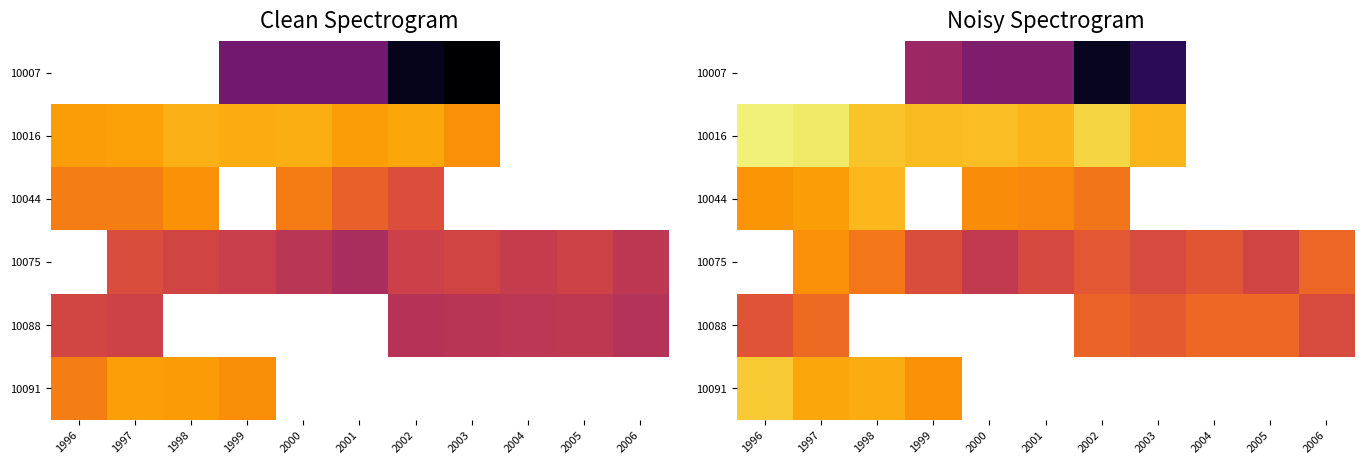

Which has a higher value, 2001 or 2004?

2004